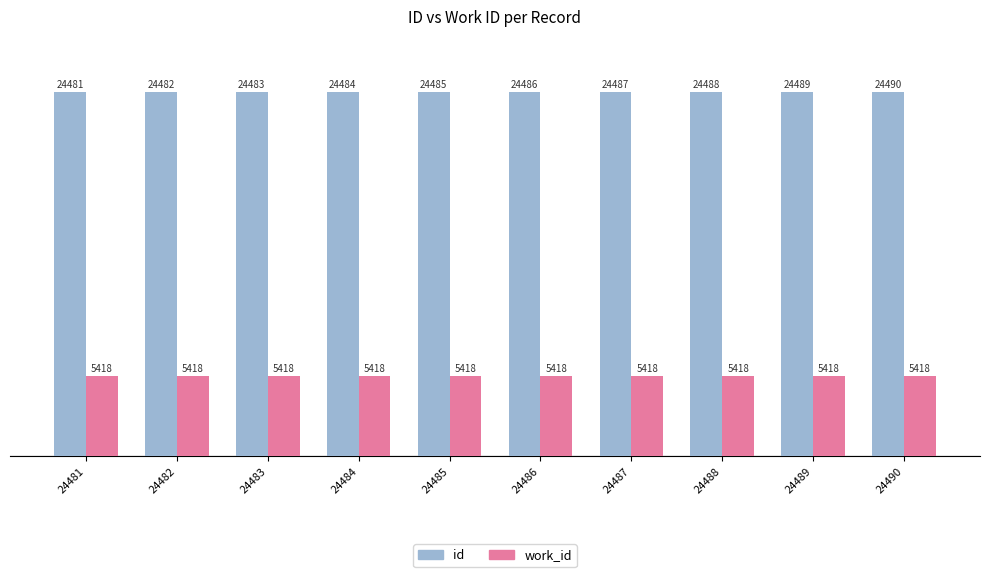

Which series has the largest range (max minus min)?

id